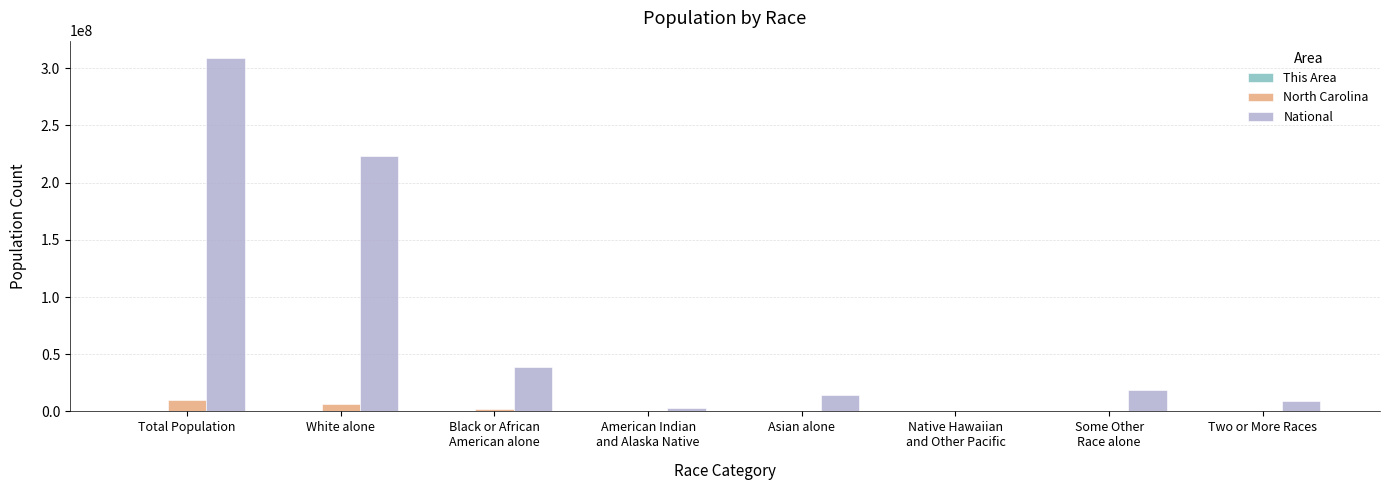

The National series shows 391802618 at White alone. True or false?

False